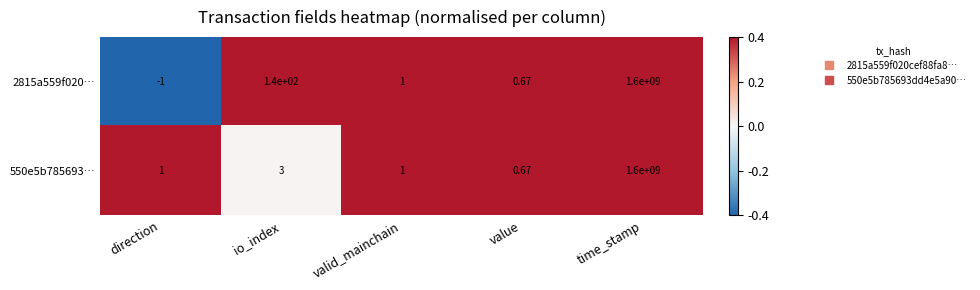

Rank the categories by 2815a559f020… value from lowest to highest.

direction, value, valid_mainchain, io_index, time_stamp